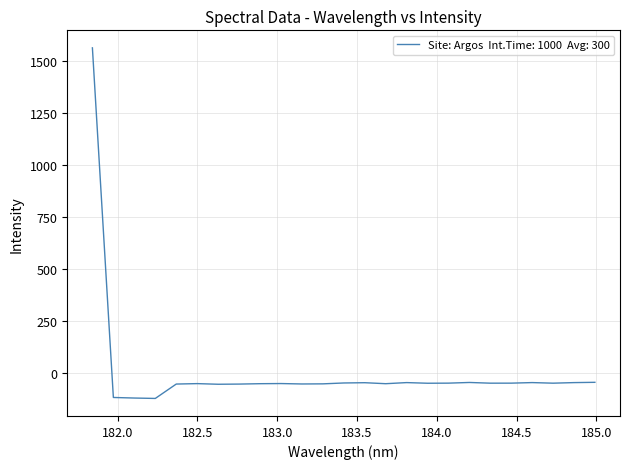

What is the average value?

4.7